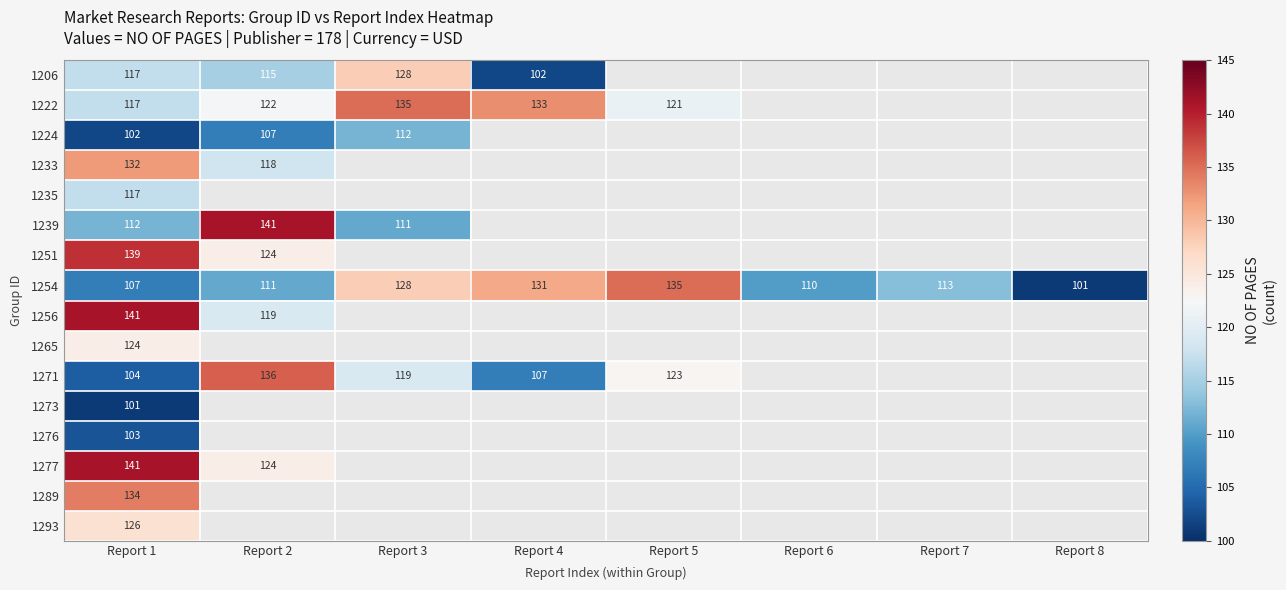

What is the minimum value shown in the chart?

101.0